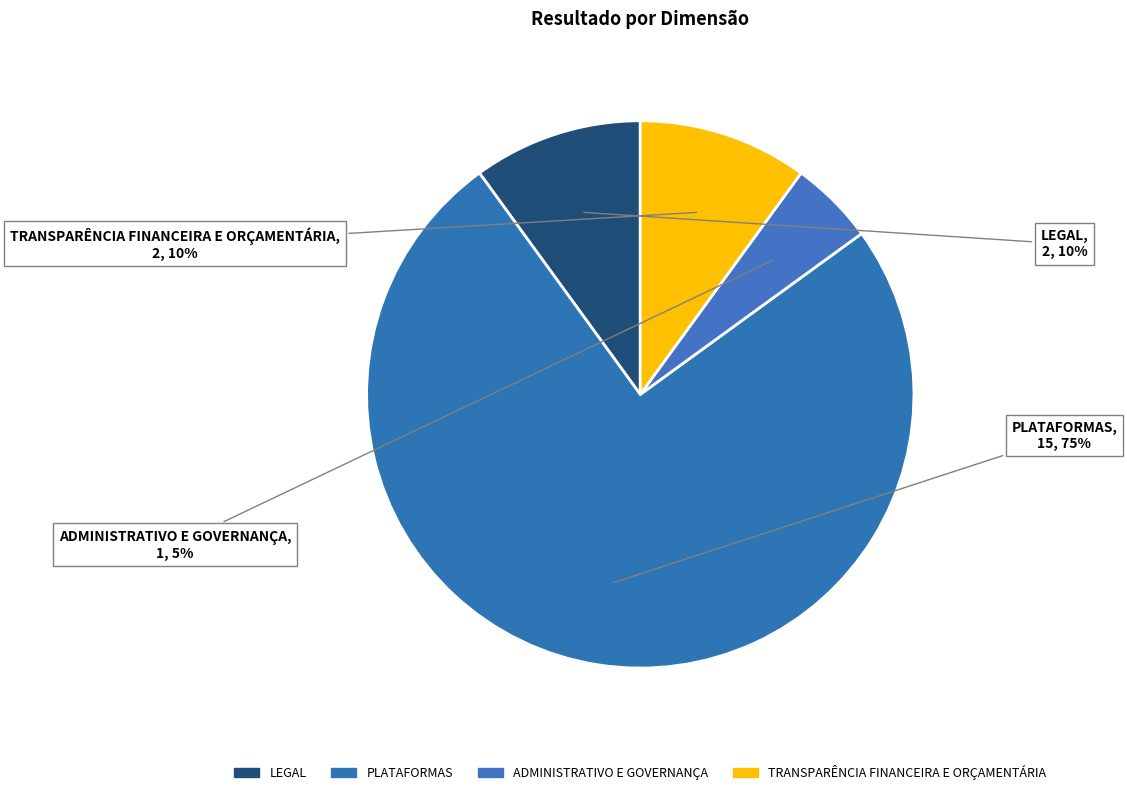

How many slices are in this pie chart?

4